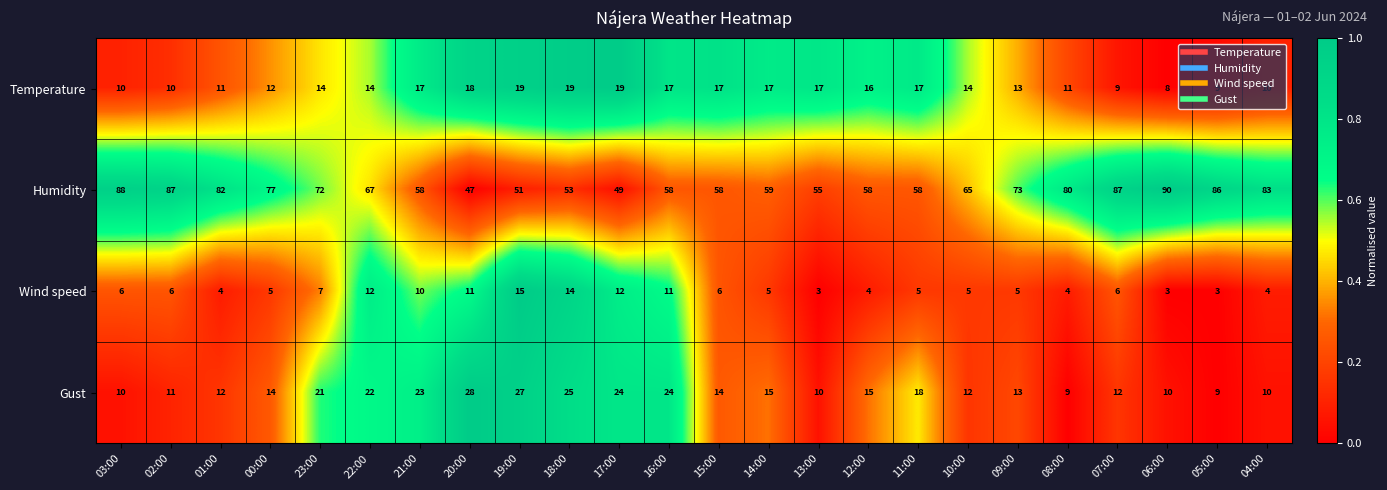

Is it true that Wind speed equals 4 at 20:00?

False